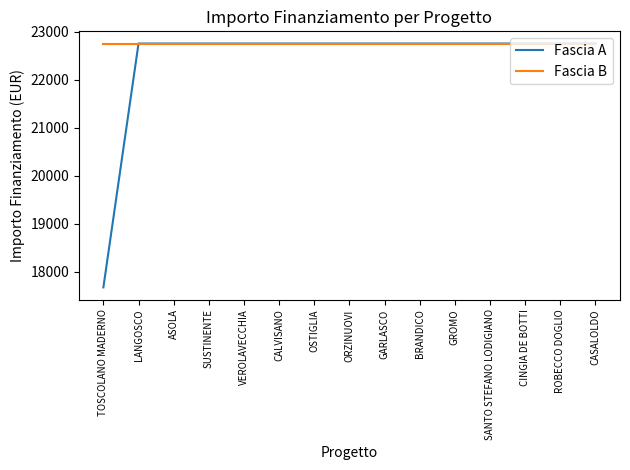

Which series has the largest range (max minus min)?

Fascia A